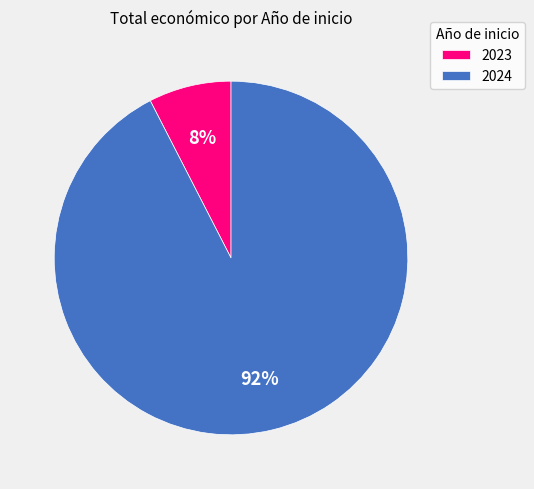

What percentage is the 2024 slice, to the nearest percent?

92%